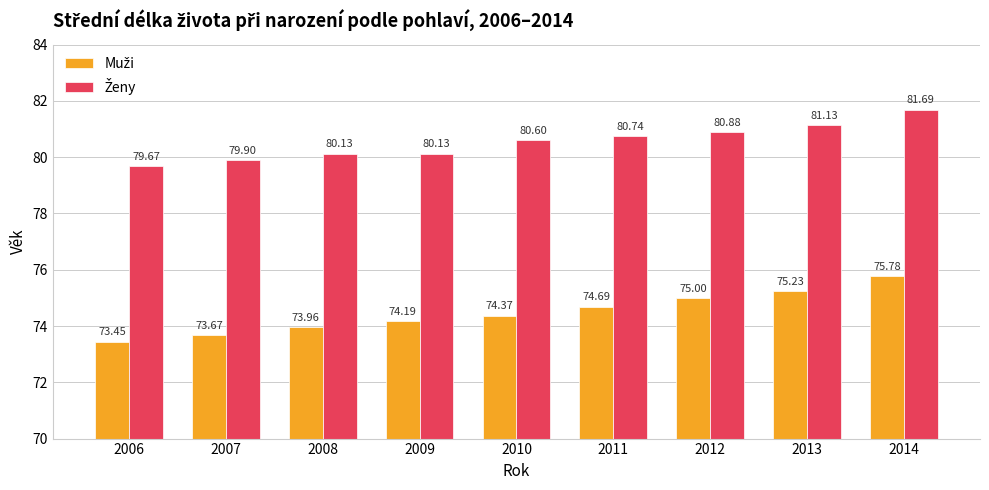

What is the spread (max minus min) of values at 2014?

5.9